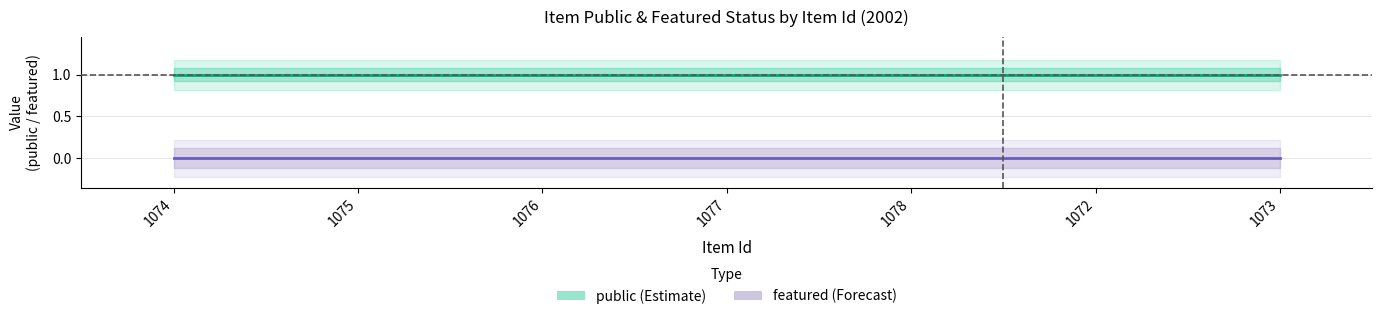

Between 1075 and 1072, which series saw the biggest shift?

public (Estimate)